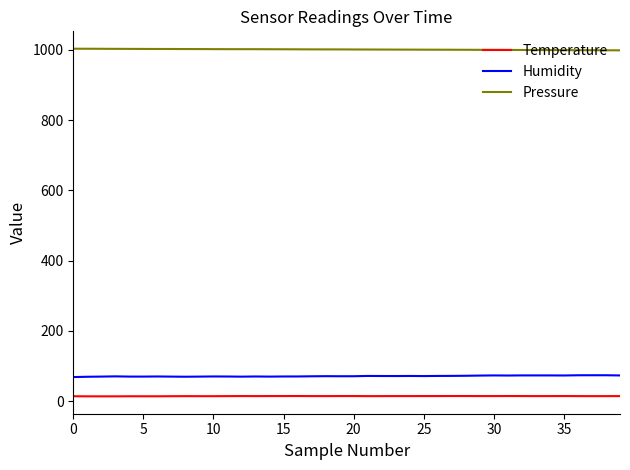

Which series has the largest total across all categories?

Pressure